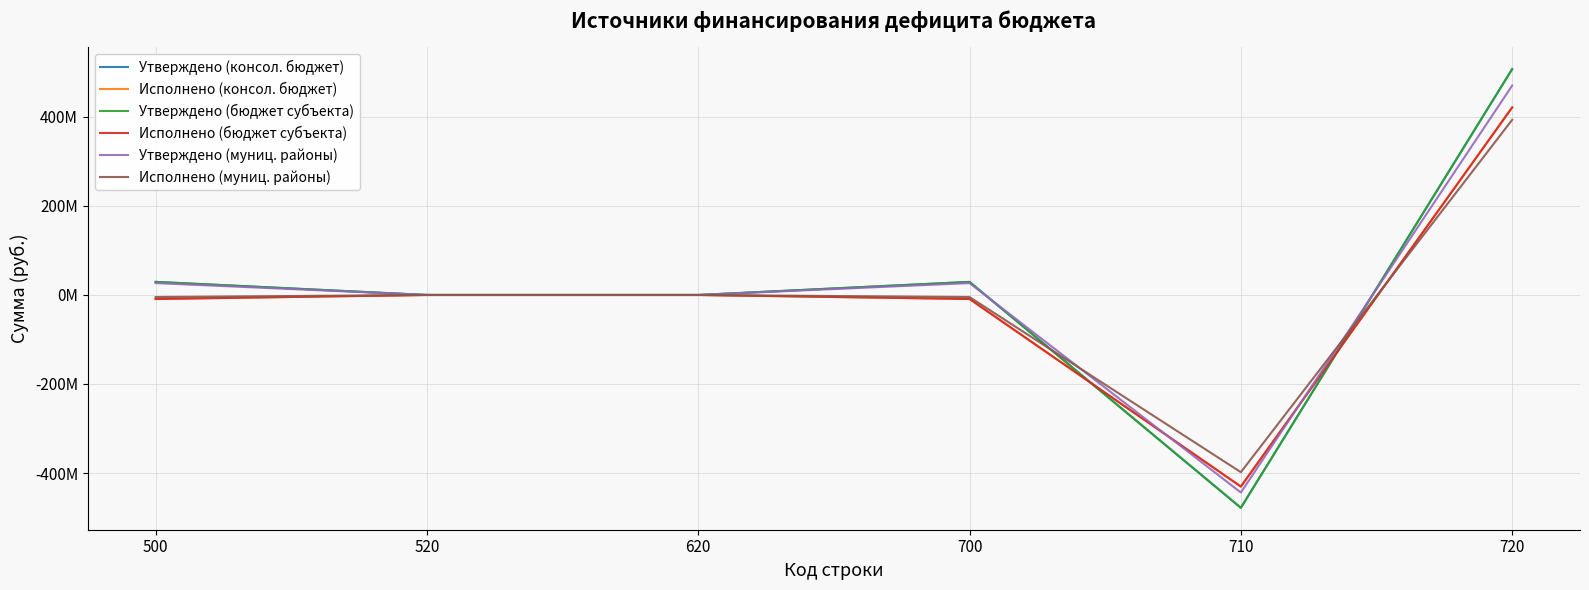

Which series has the largest total across all categories?

Утверждено (консол. бюджет)